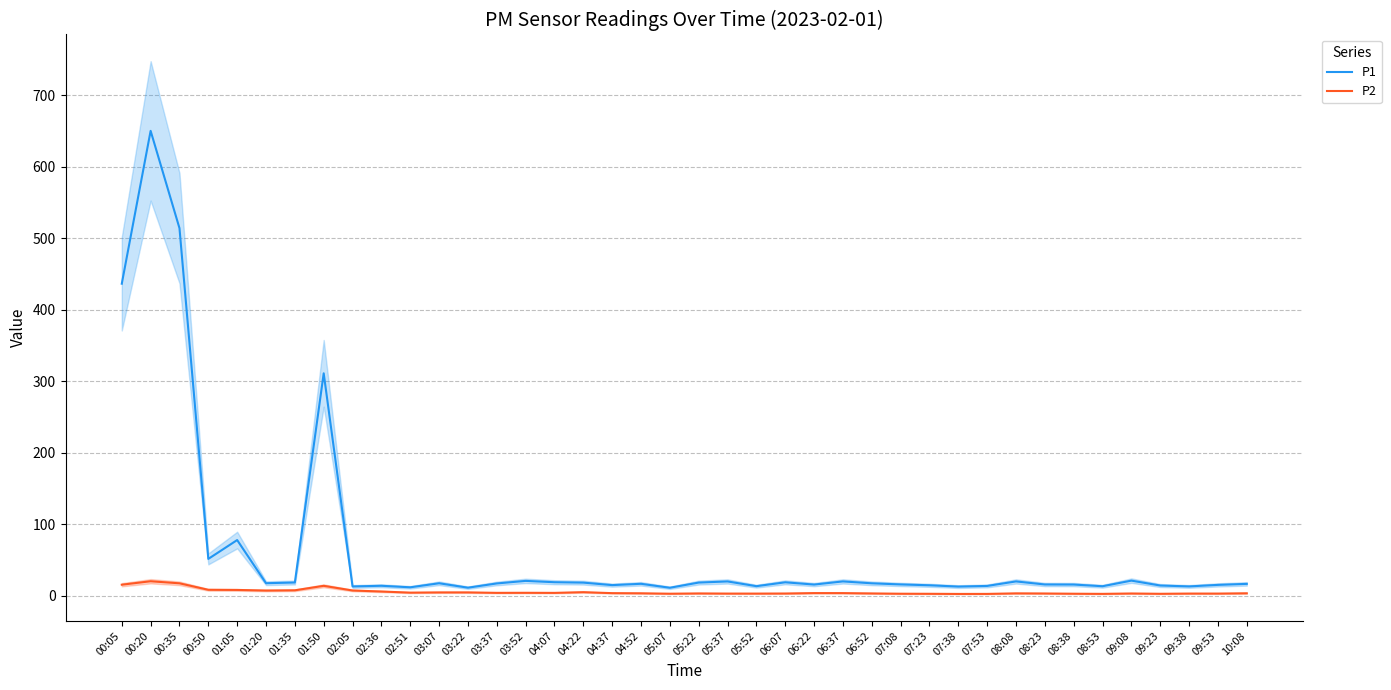

True or false: P1 has a value of 25.7 at 01:35.

False